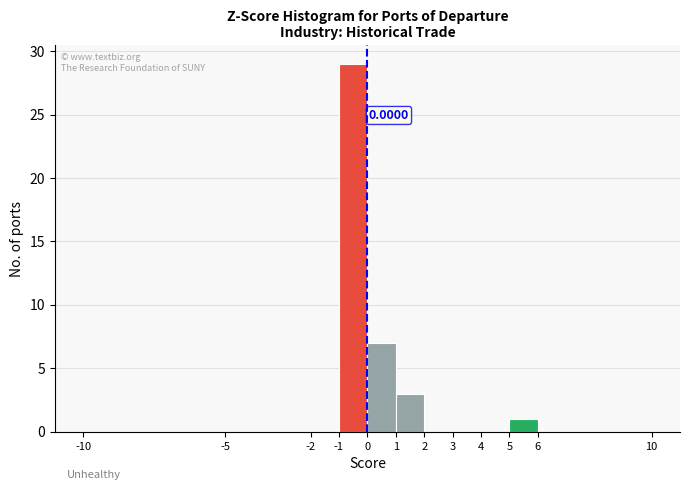

Which range on the x-axis has the tallest bar?

-1 to 0